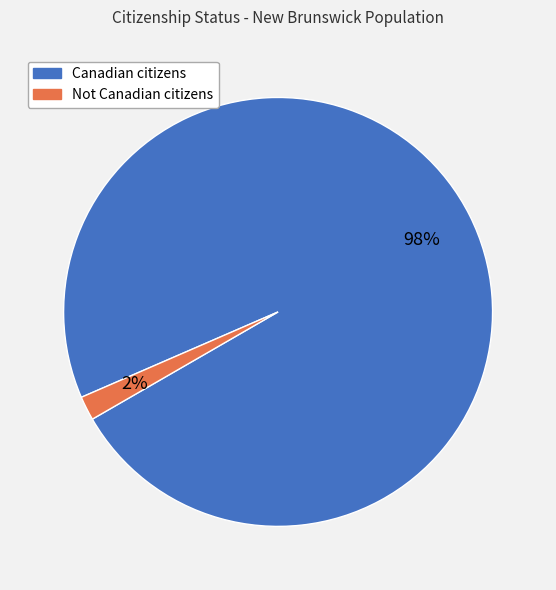

Between Canadian citizens and Not Canadian citizens, which is larger?

Canadian citizens